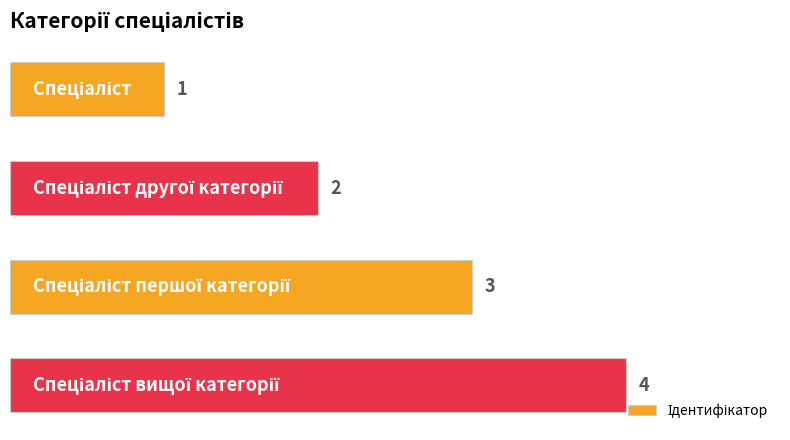

What is the smallest value displayed?

1